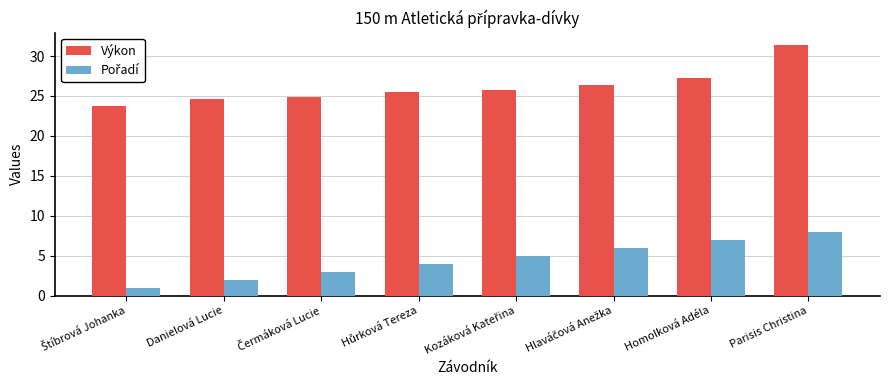

What is the greatest value displayed?

31.4